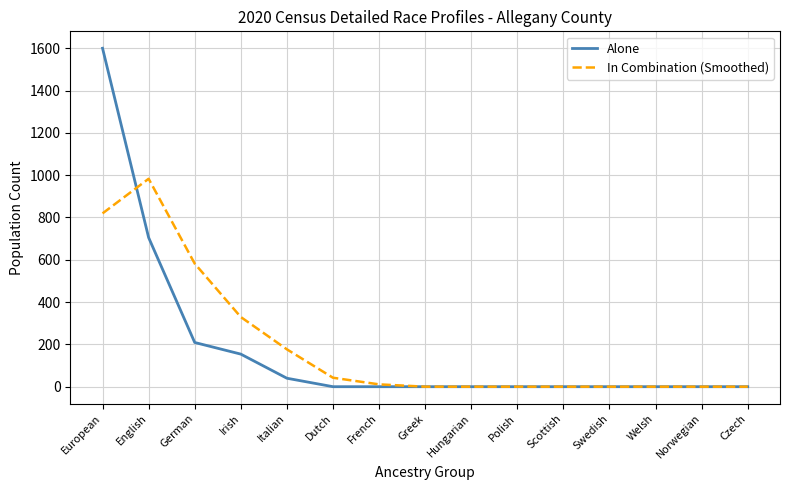

At how many categories does at least one series exceed 469?

3